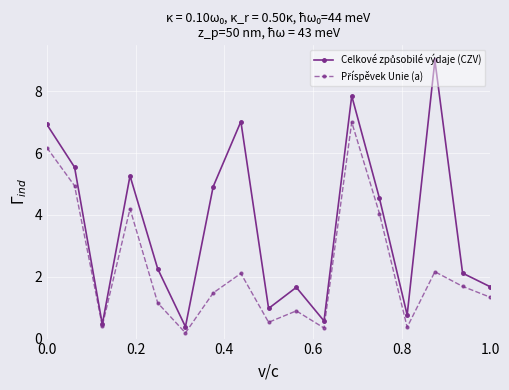

What is the maximum value shown in the chart?

9.0